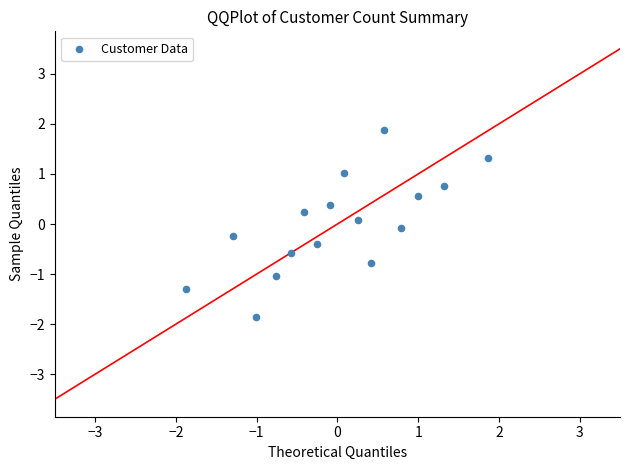

What is the range of Y values (max minus min)?

3.8